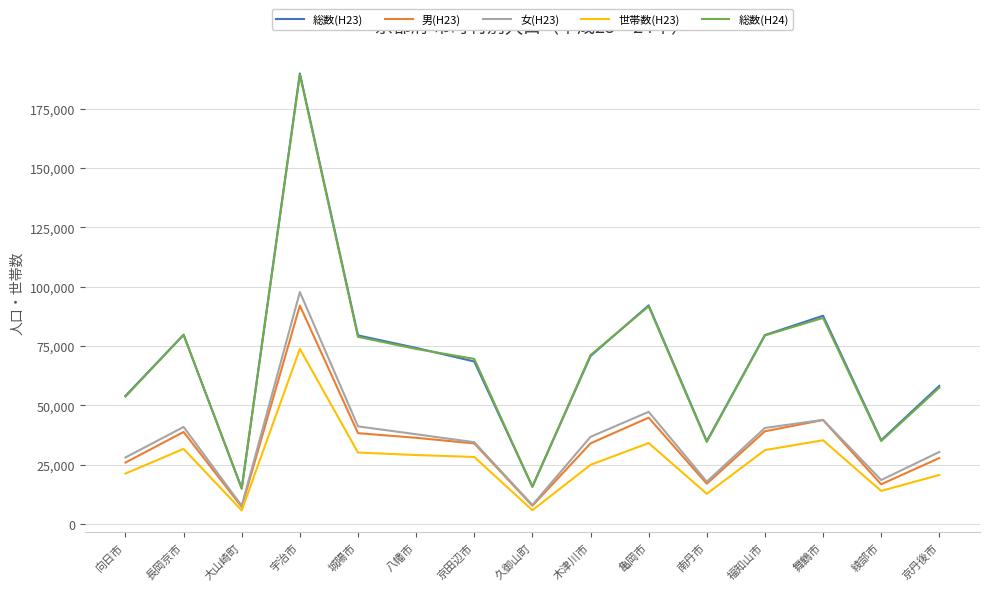

Which category has the highest value in the 女(H23) series?

宇治市